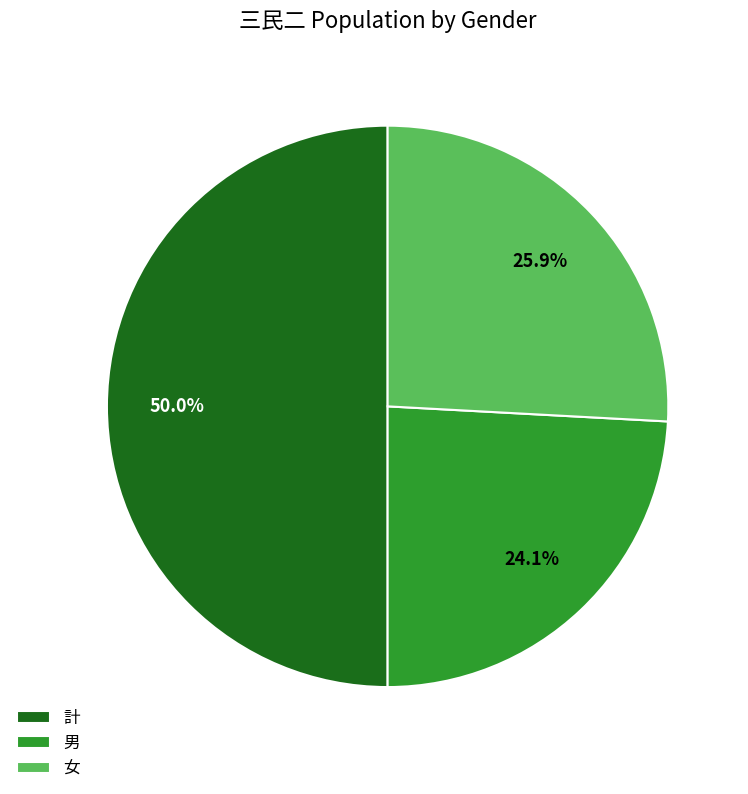

What is the largest slice in the pie chart?

計